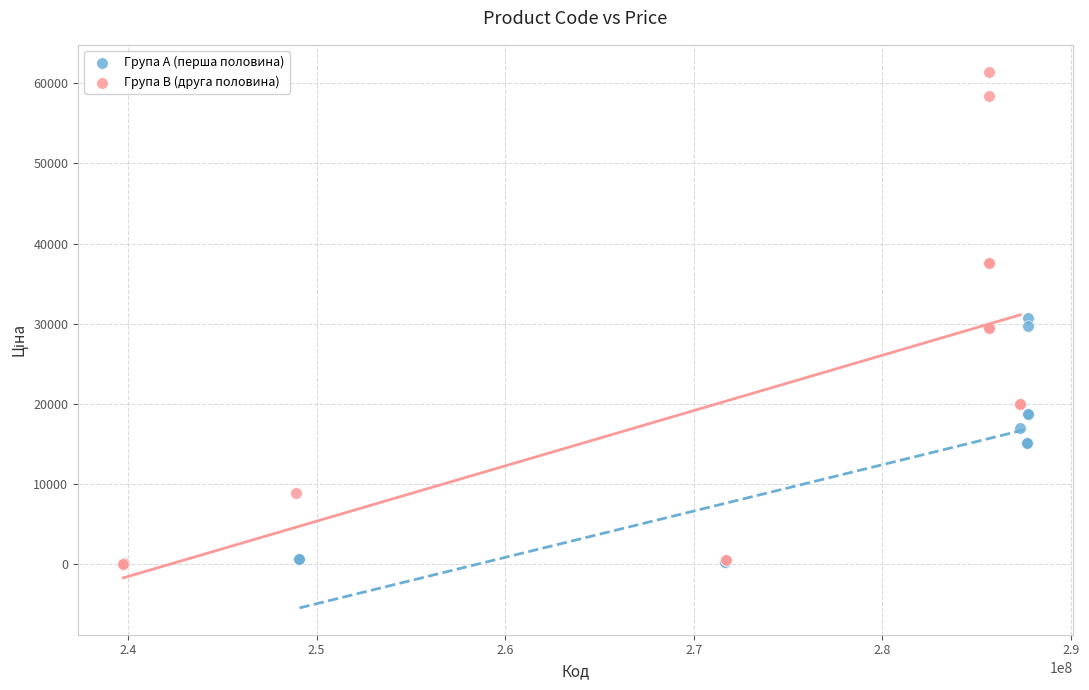

Which series has the largest Y range (max minus min)?

Група B (друга половина)